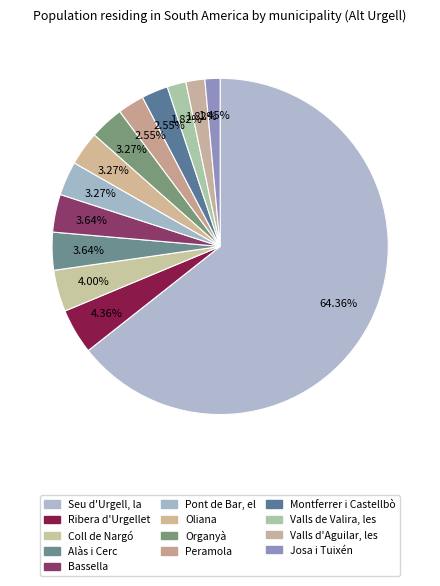

Combined, do Alàs i Cerc and Valls de Valira, les account for over 50%?

No